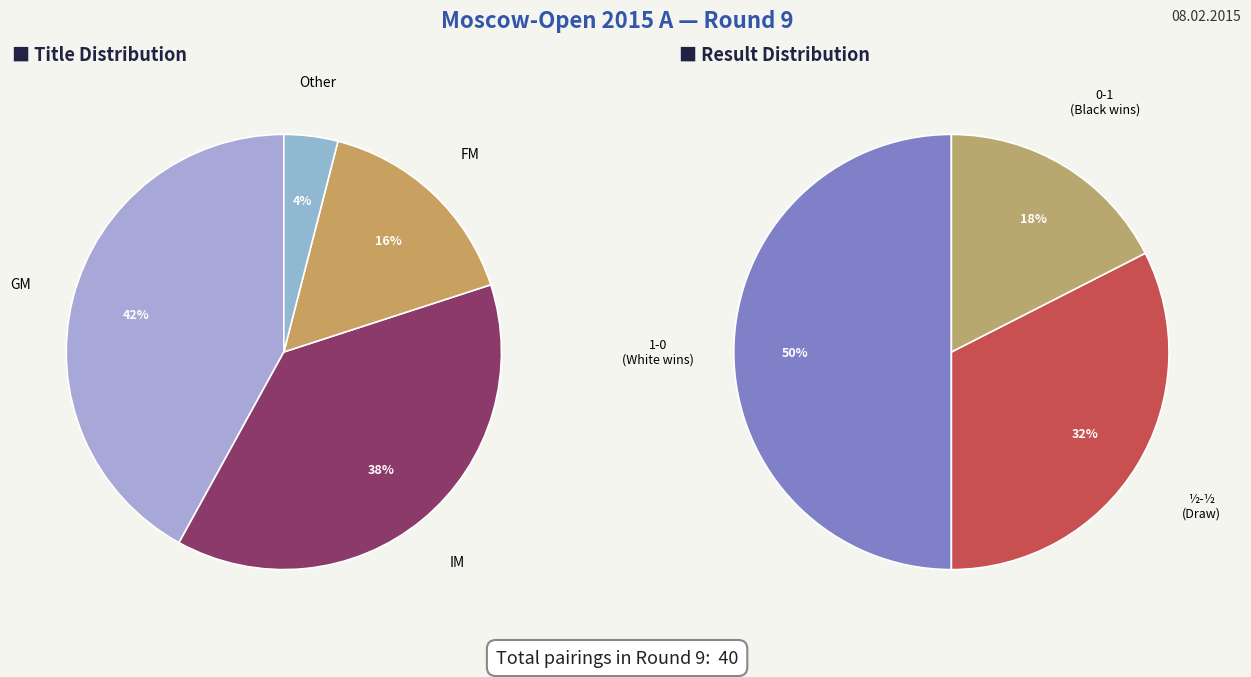

What is the change in value from GM to ?

-38